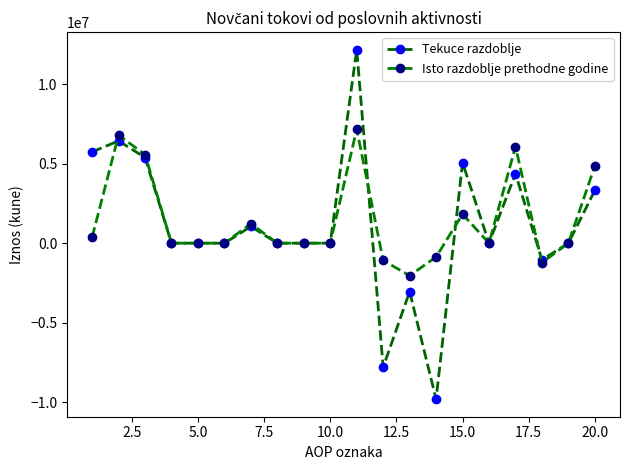

List the series in order of their overall mean, highest first.

Isto razdoblje prethodne godine, Tekuce razdoblje